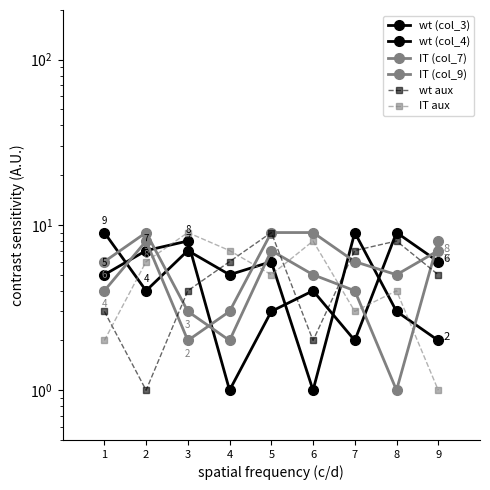

What is the value of the IT (col_9) point at the 2nd from the left?

9